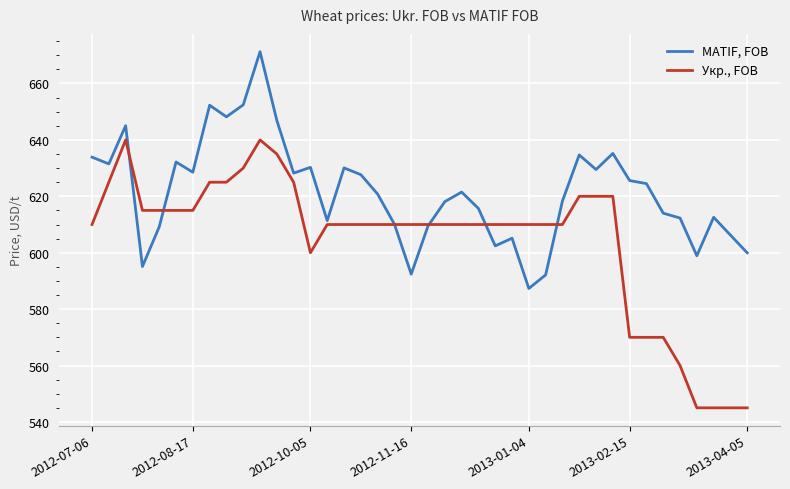

What is the greatest value displayed?

671.3